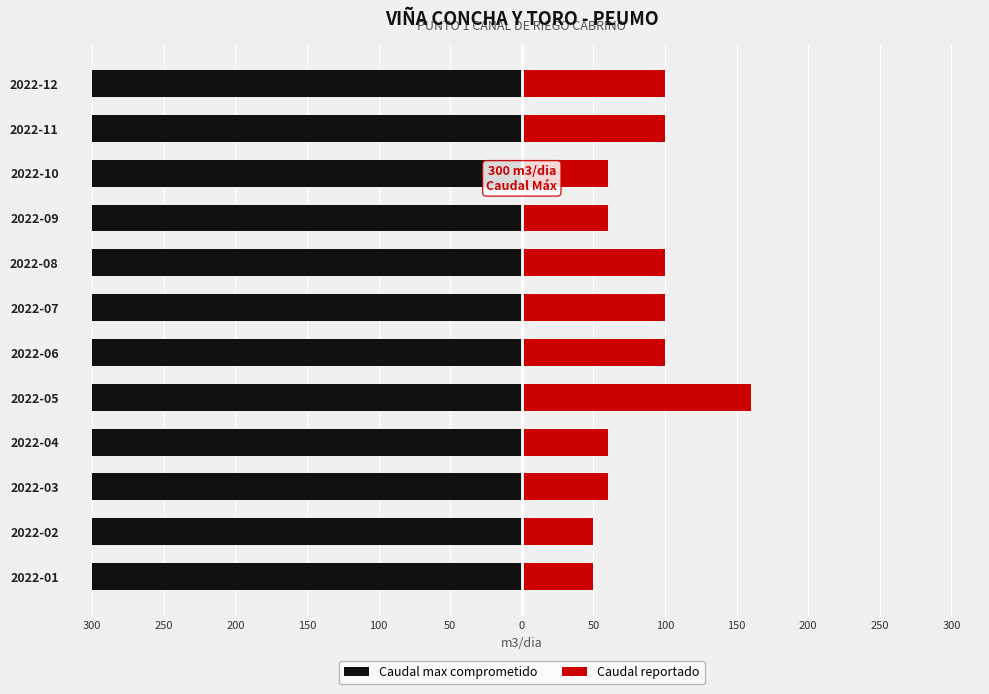

What is the difference between the maximum and second lowest values in the Caudal reportado series?

110.0